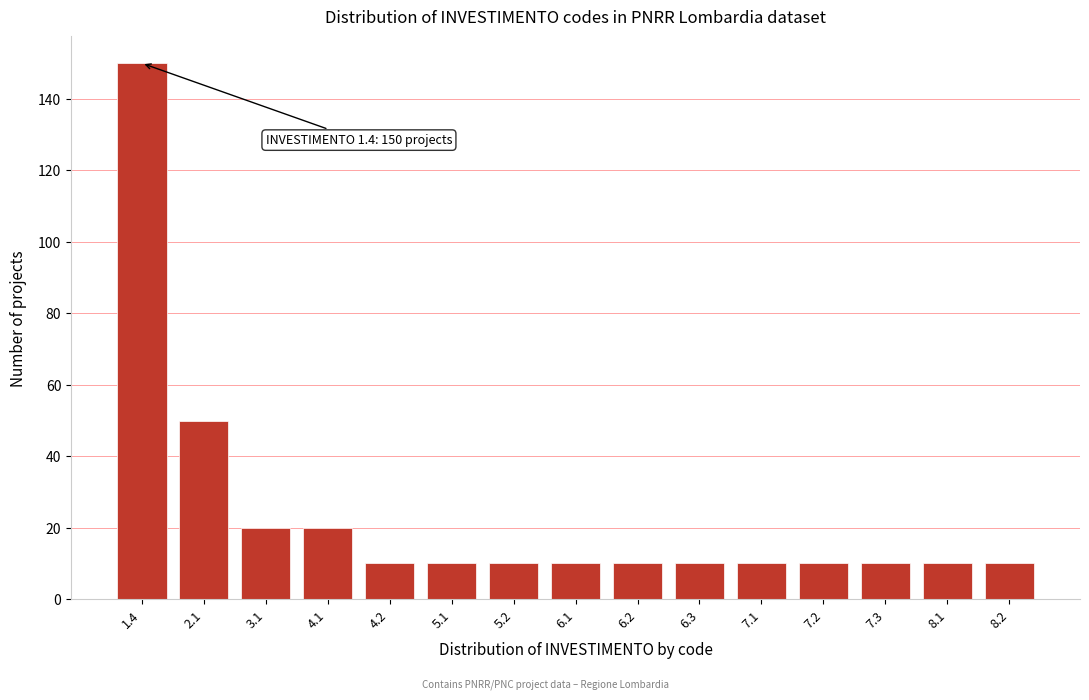

Reading left to right, what are all the values shown in this chart?

150	50	20	20	10	10	10	10	10	10	10	10	10	10	10